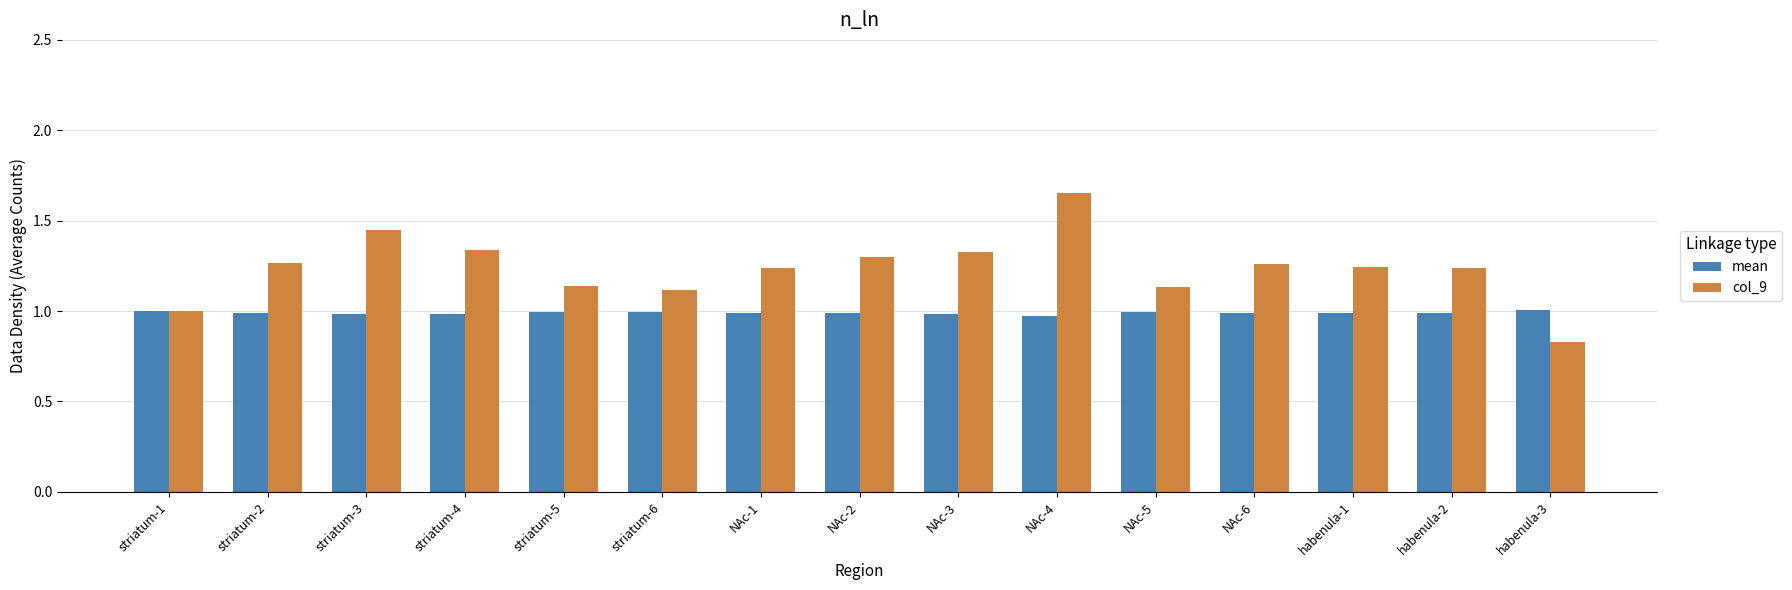

At which label does col_9 reach its minimum?

habenula-3